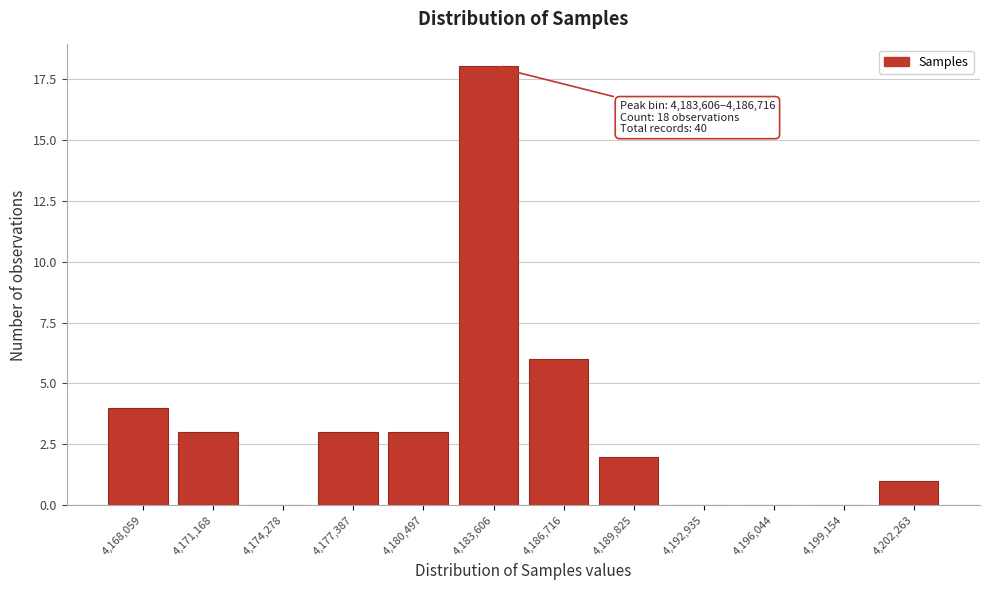

True or false: the data shows 3 at 4,180,497.

True